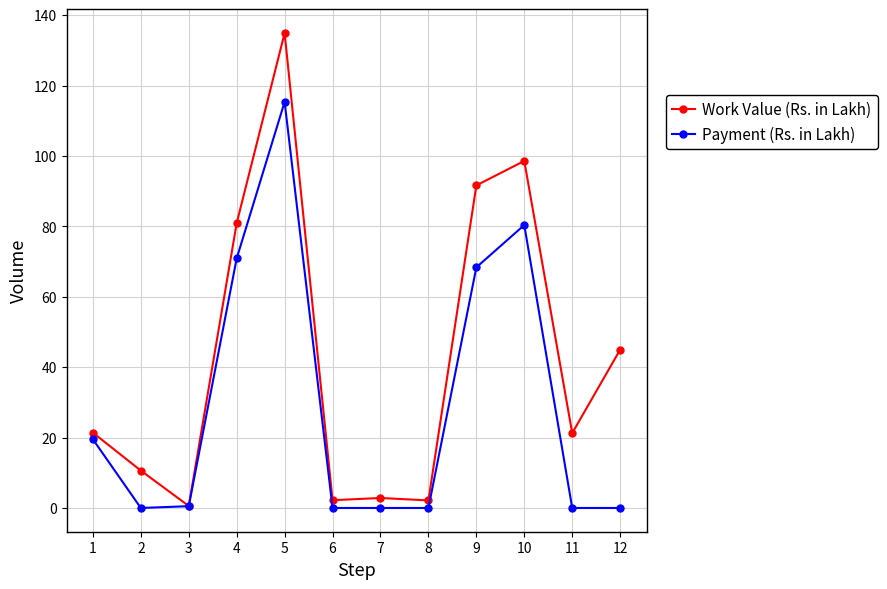

Does the chart have visible grid lines?

Yes